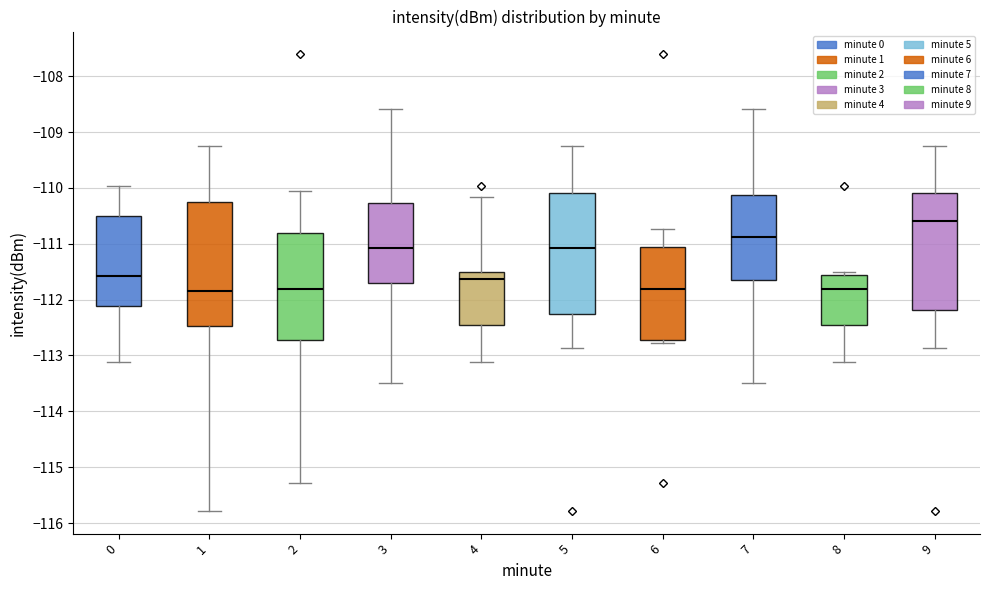

Reading left to right, transcribe this box plot: for each box, give where its median line is, the range the box spans, and where its two whiskers end, as read against the y-axis. The values are not printed on the chart, so give them approximately, as read against the axis.

0: median -111.6, box -112.1 to -110.5, whiskers -113.1 to -110.0
1: median -111.8, box -112.5 to -110.2, whiskers -115.8 to -109.2
2: median -111.8, box -112.7 to -110.8, whiskers -115.3 to -110.1
3: median -111.1, box -111.7 to -110.3, whiskers -113.5 to -108.6
4: median -111.6, box -112.5 to -111.5, whiskers -113.1 to -110.2
5: median -111.1, box -112.3 to -110.1, whiskers -112.9 to -109.2
6: median -111.8, box -112.7 to -111.1, whiskers -112.8 to -110.7
7: median -110.9, box -111.7 to -110.1, whiskers -113.5 to -108.6
8: median -111.8, box -112.5 to -111.6, whiskers -113.1 to -111.5
9: median -110.6, box -112.2 to -110.1, whiskers -112.9 to -109.2